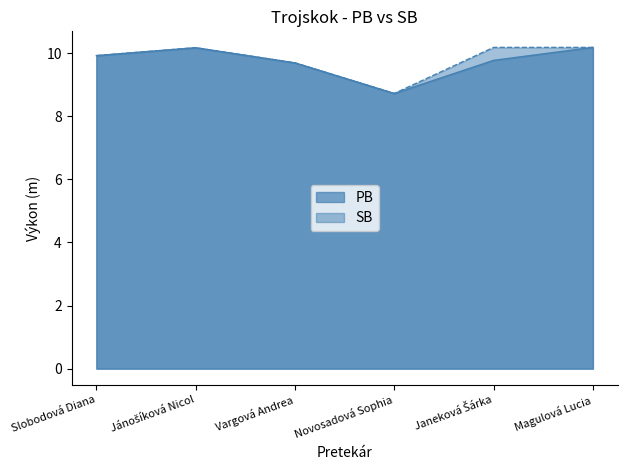

What is the greatest value displayed?

10.2